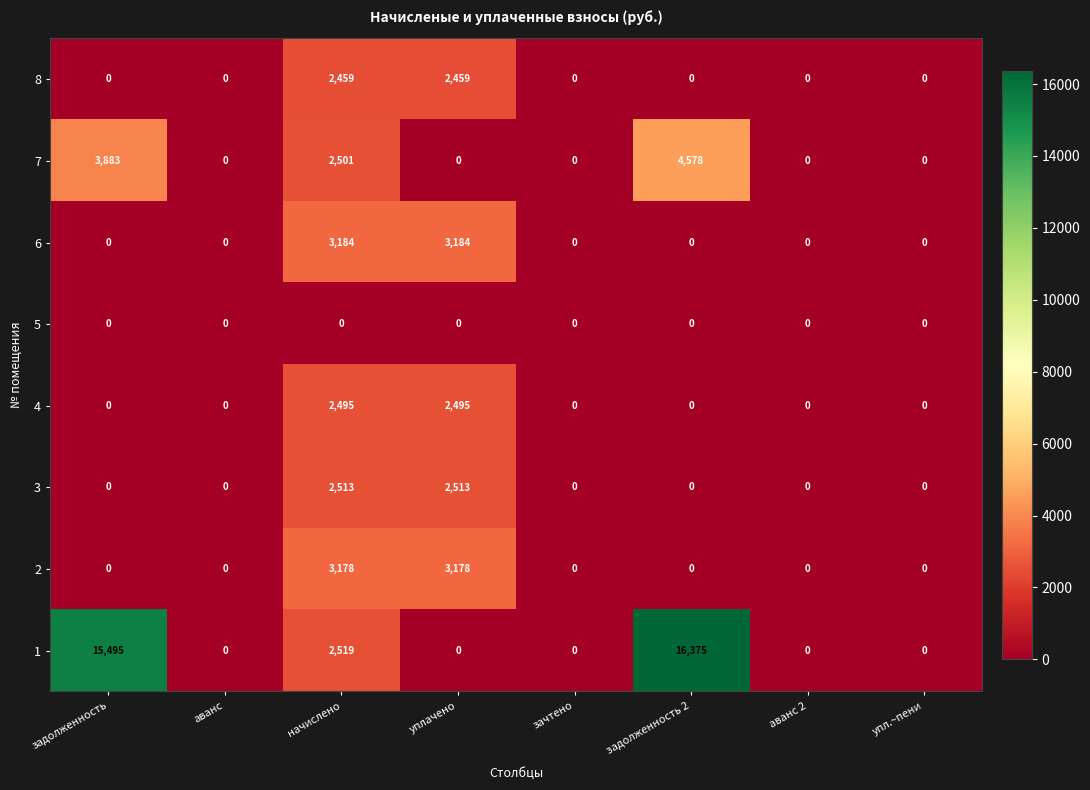

The value of 7 at начислено is 1279. True or false?

False